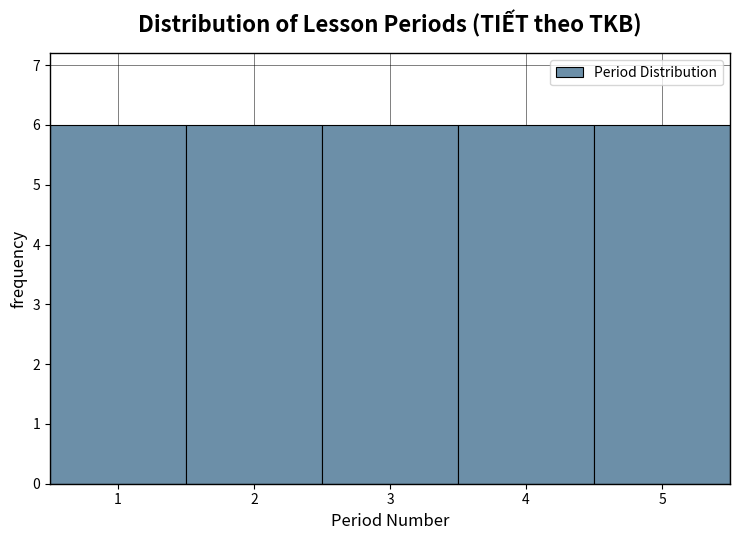

Reading left to right, transcribe this chart: for each bar, give the range it covers on the x-axis and its height. The values are not printed on the chart, so give them approximately, as read against the axis.

0.5 to 1.5: 6
1.5 to 2.5: 6
2.5 to 3.5: 6
3.5 to 4.5: 6
4.5 to 5.5: 6